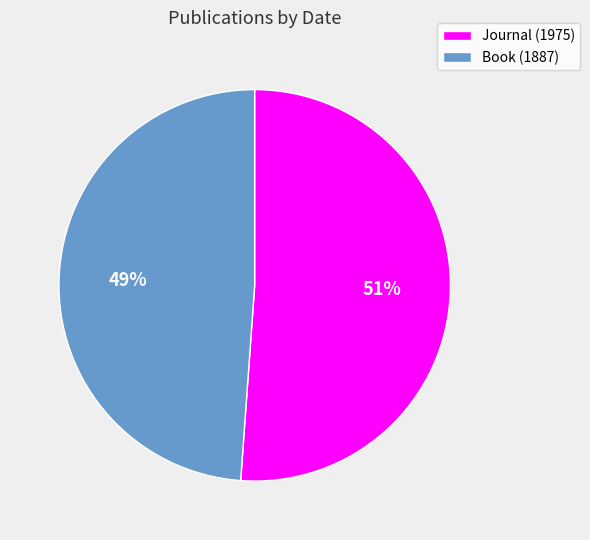

Which has a higher value, Book (1887) or Journal (1975)?

Journal (1975)